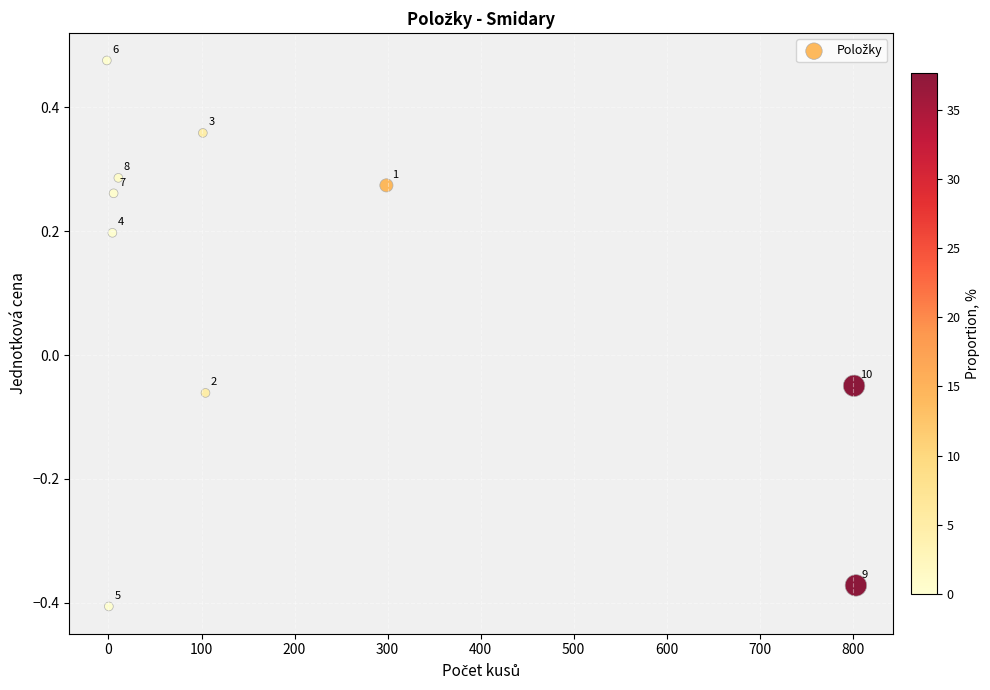

What is the average X value?

212.8